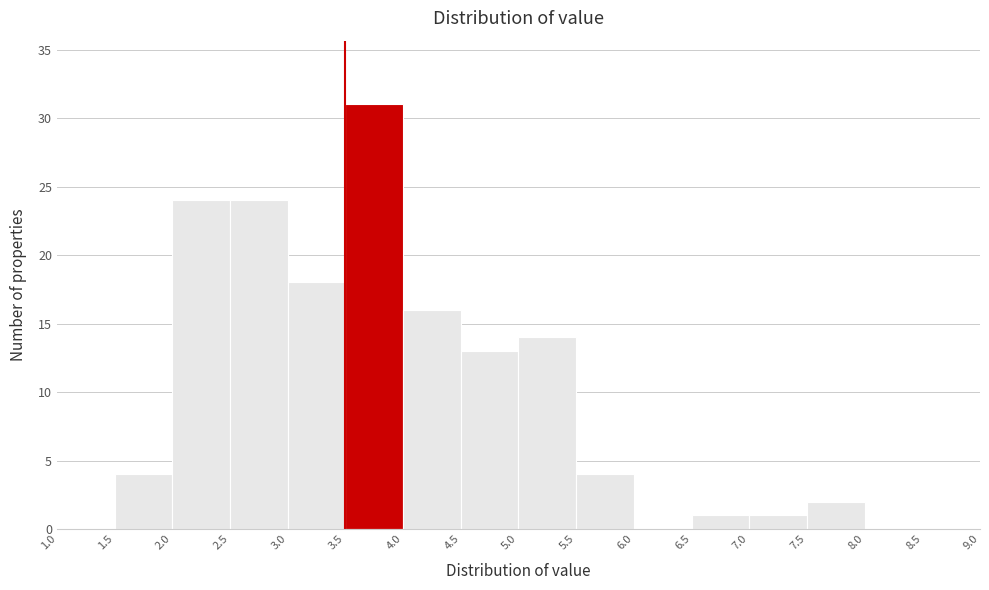

Over which range of the x-axis is the bar tallest?

3.5 to 4.0